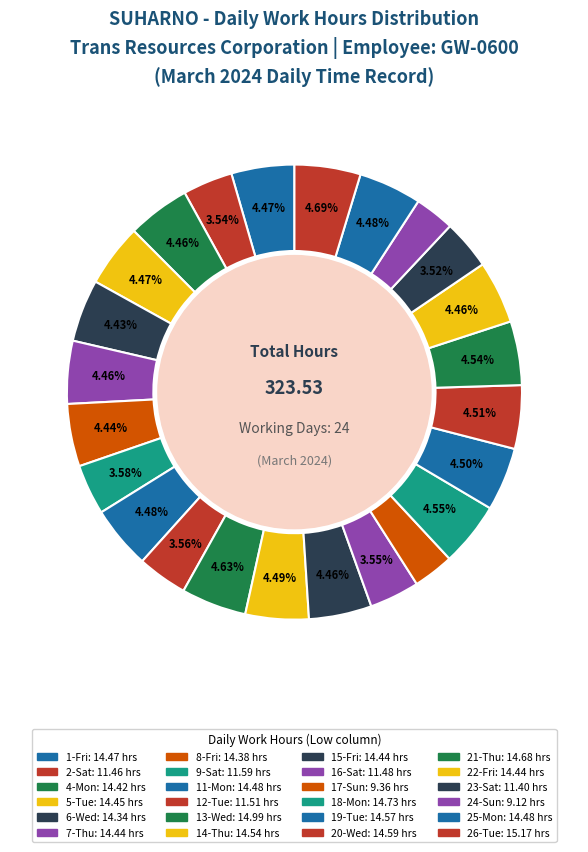

Count the number of slices in the pie.

24